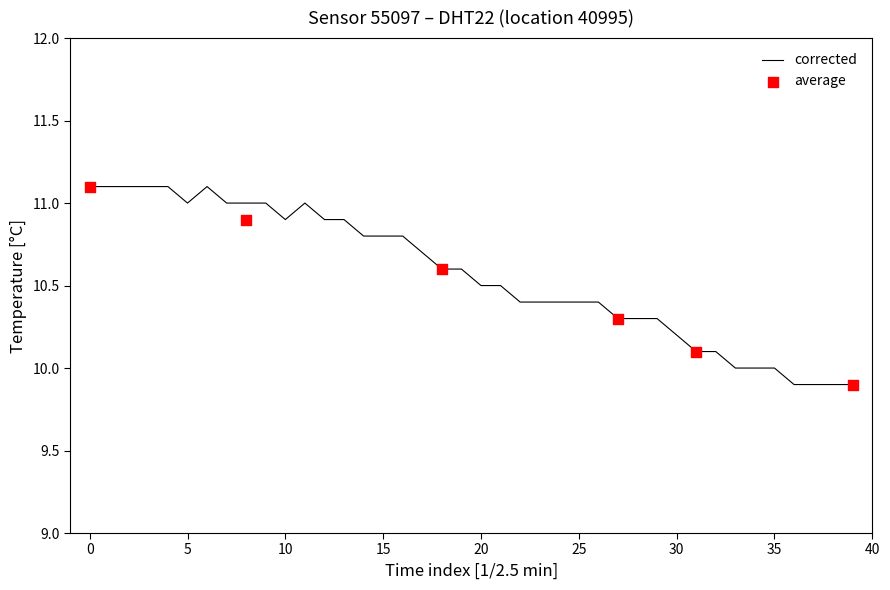

What is the ratio of the value at 24 to the value at 17?

1.0